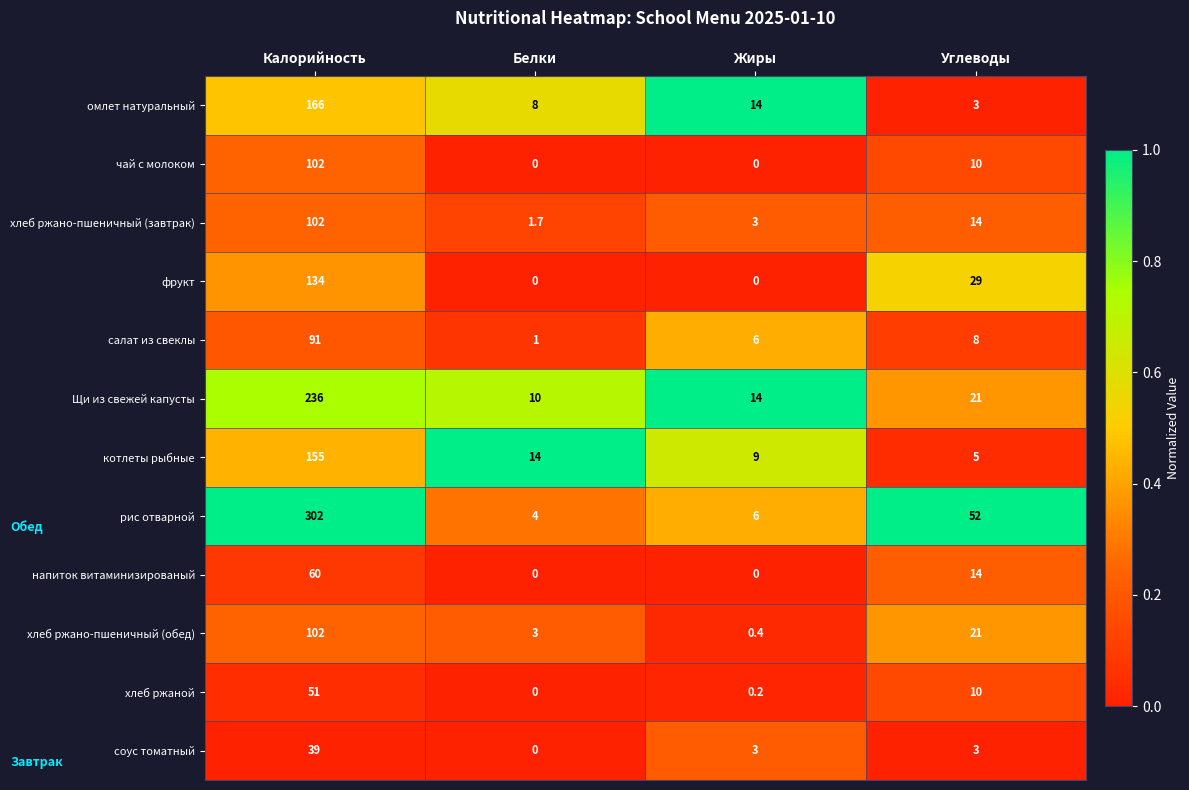

At which category is the sum across all series the highest?

Калорийность